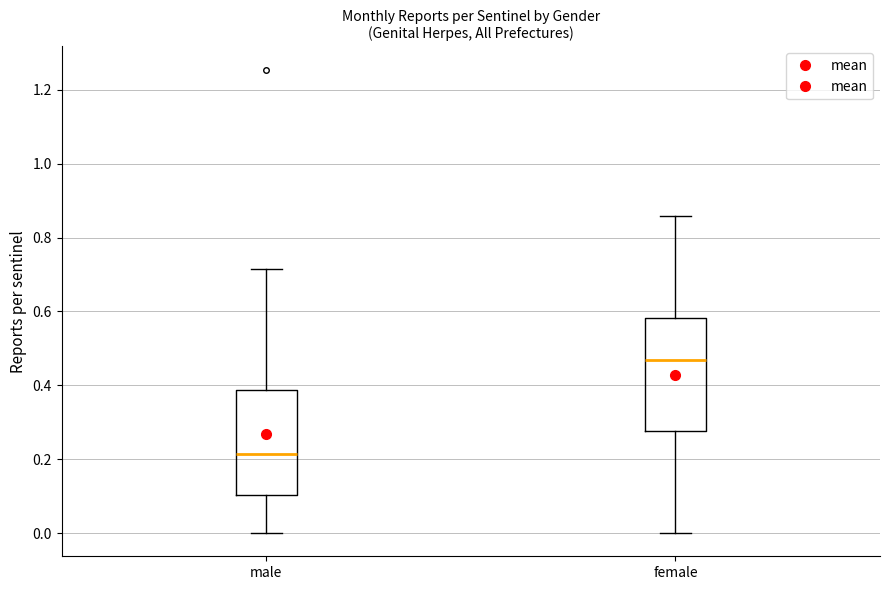

Reading left to right, read every box against the y-axis: the position of its median line, the range the box covers, and the ends of its whiskers. The values are not printed on the chart, so give them approximately, as read against the axis.

male: median 0.22, box 0.10 to 0.38, whiskers 0.00 to 0.72
female: median 0.46, box 0.28 to 0.58, whiskers 0.00 to 0.86